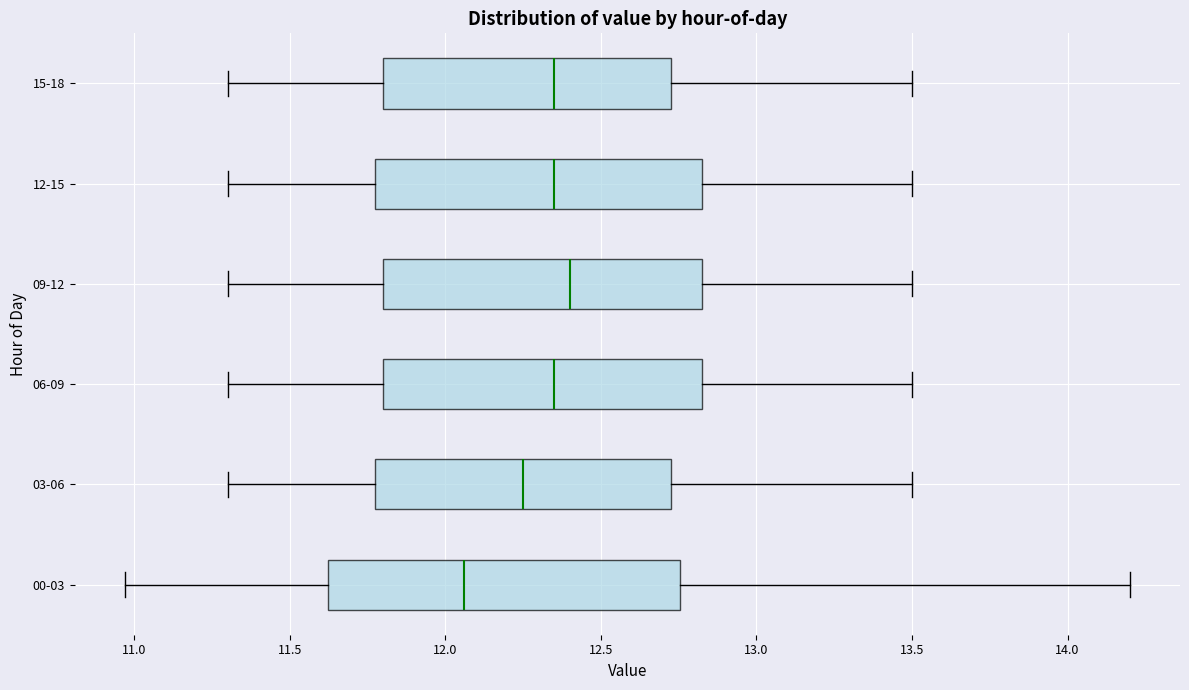

Which box has the furthest to the left median line?

00-03